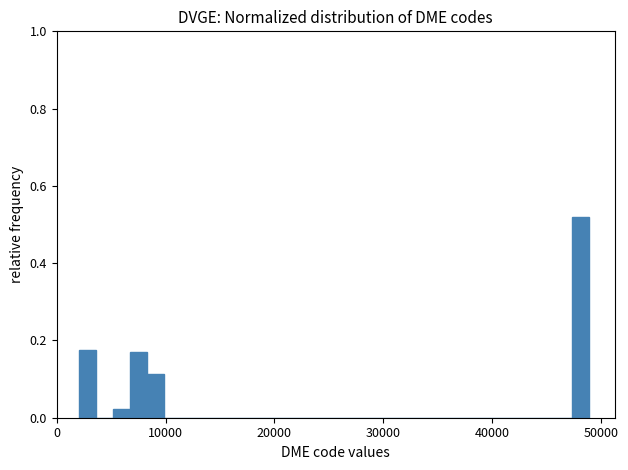

Read against the x-axis, roughly where is the centre of the tallest bar?

48000